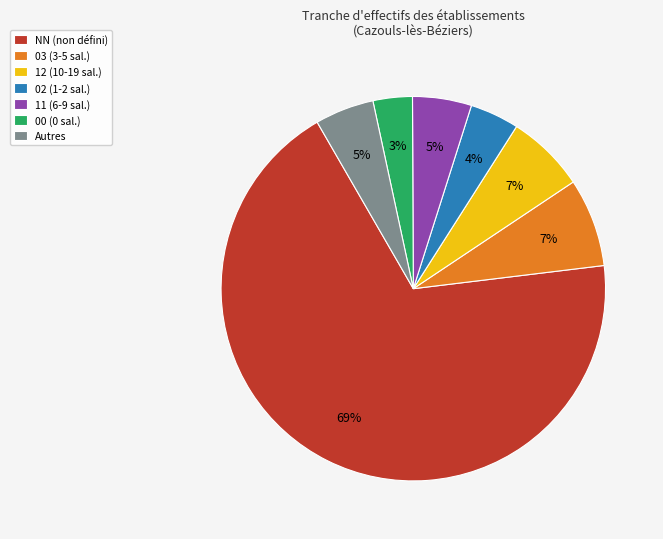

To the nearest percent, what is the average slice percentage?

14%